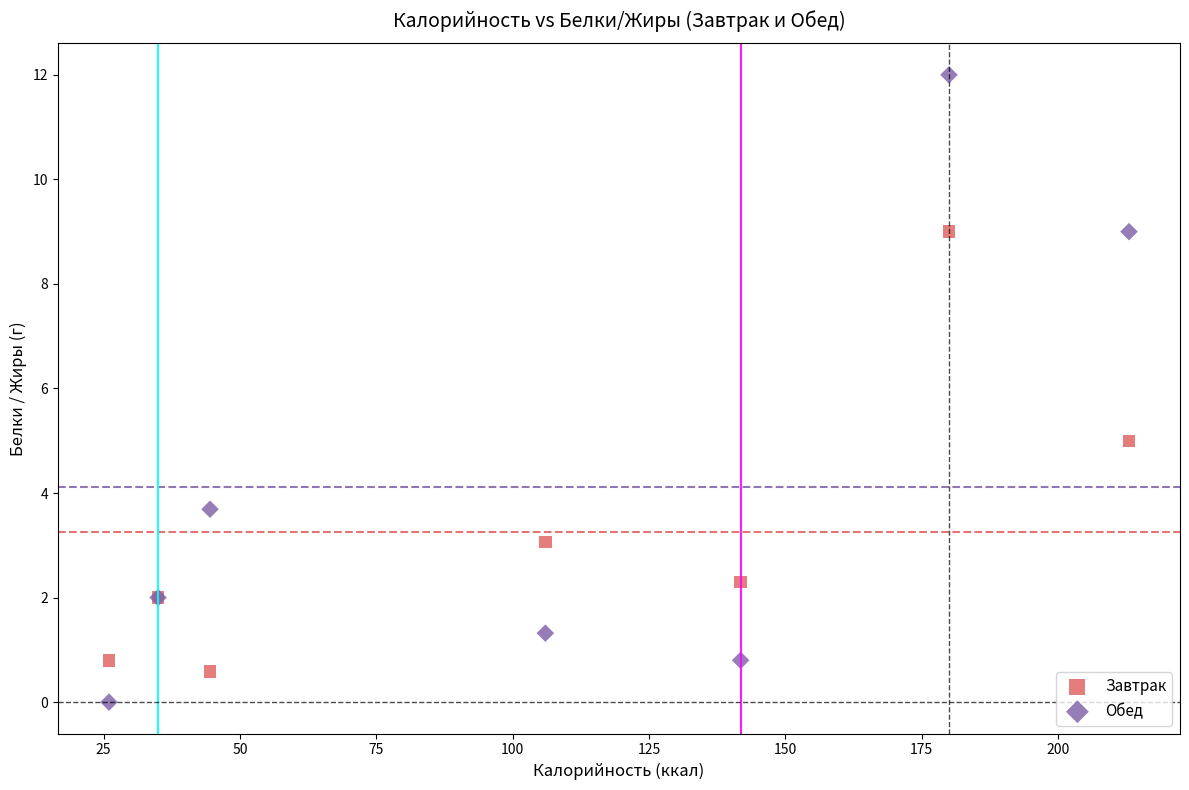

Across all series, what Y value is closest to 6?

5.0